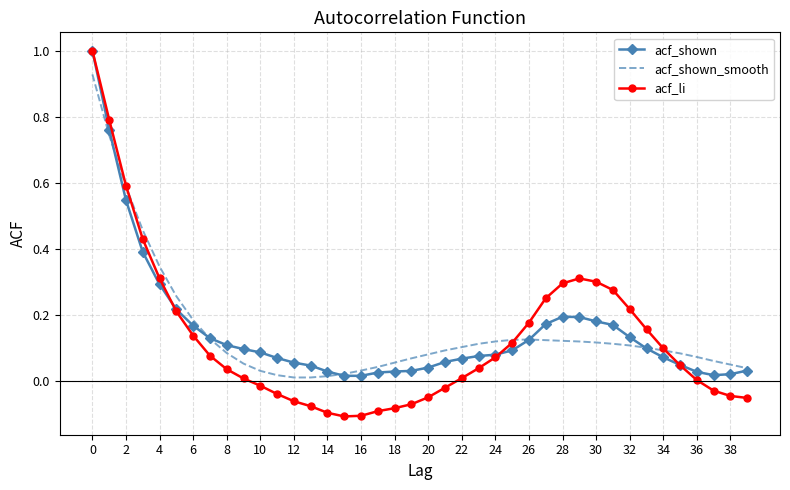

What is the maximum value for acf_li?

1.0